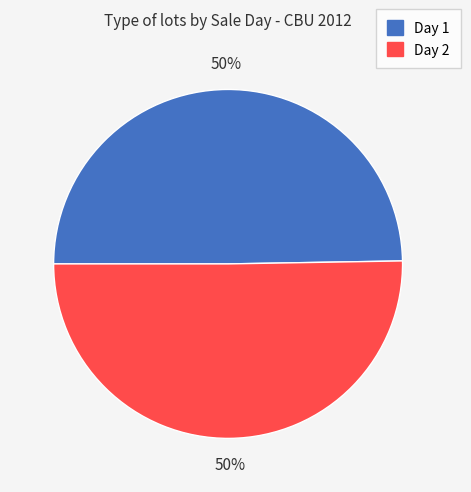

Approximately how many times larger is the value at Day 1 compared to Day 2?

1.0